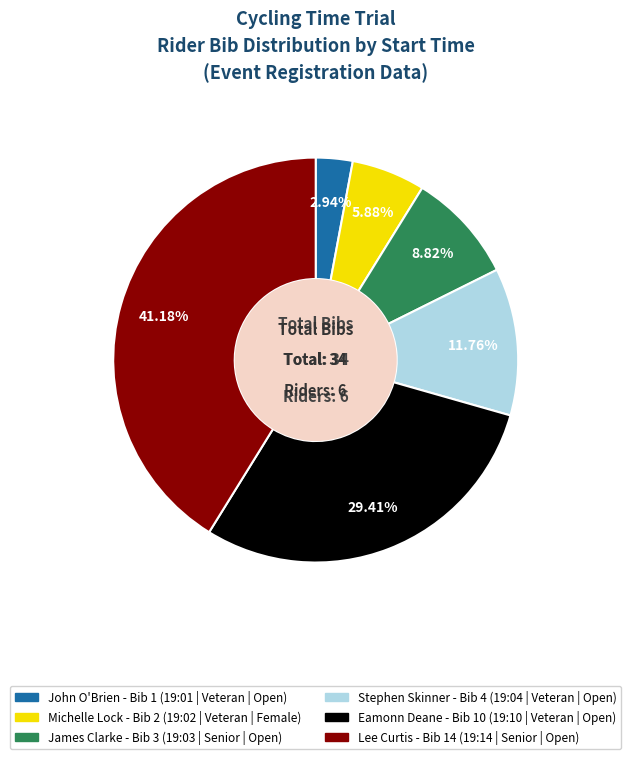

Count the number of slices in the pie.

6